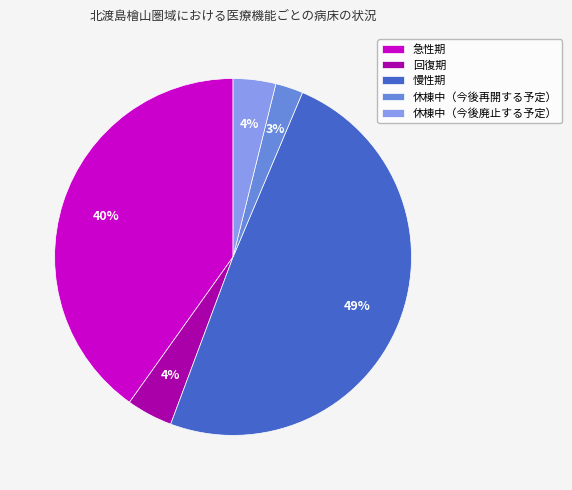

To the nearest percent, what portion does 急性期 represent?

40%